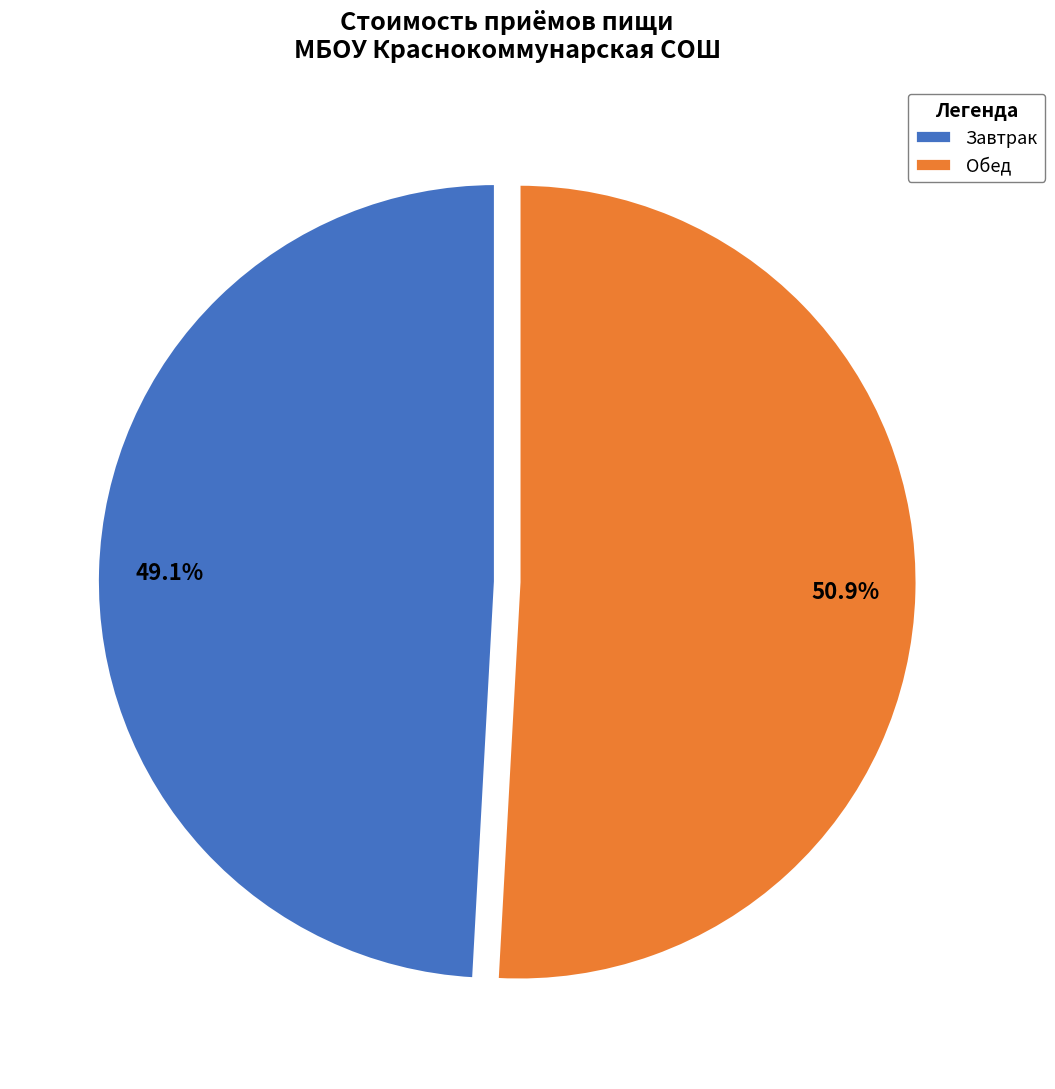

How much of the chart is everything except Обед?

49.1%